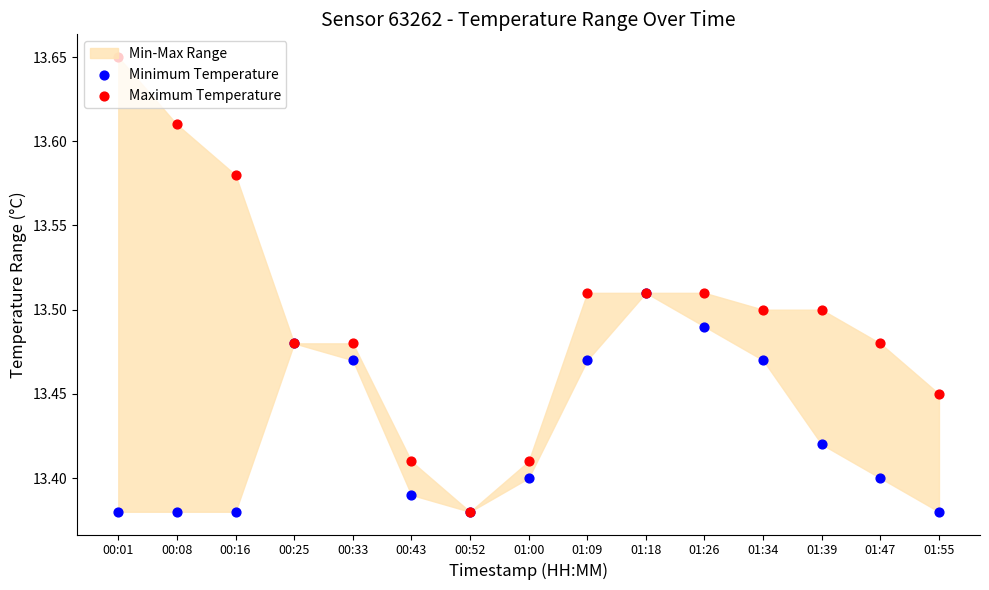

Which series contains the highest Y value?

Maximum Temperature